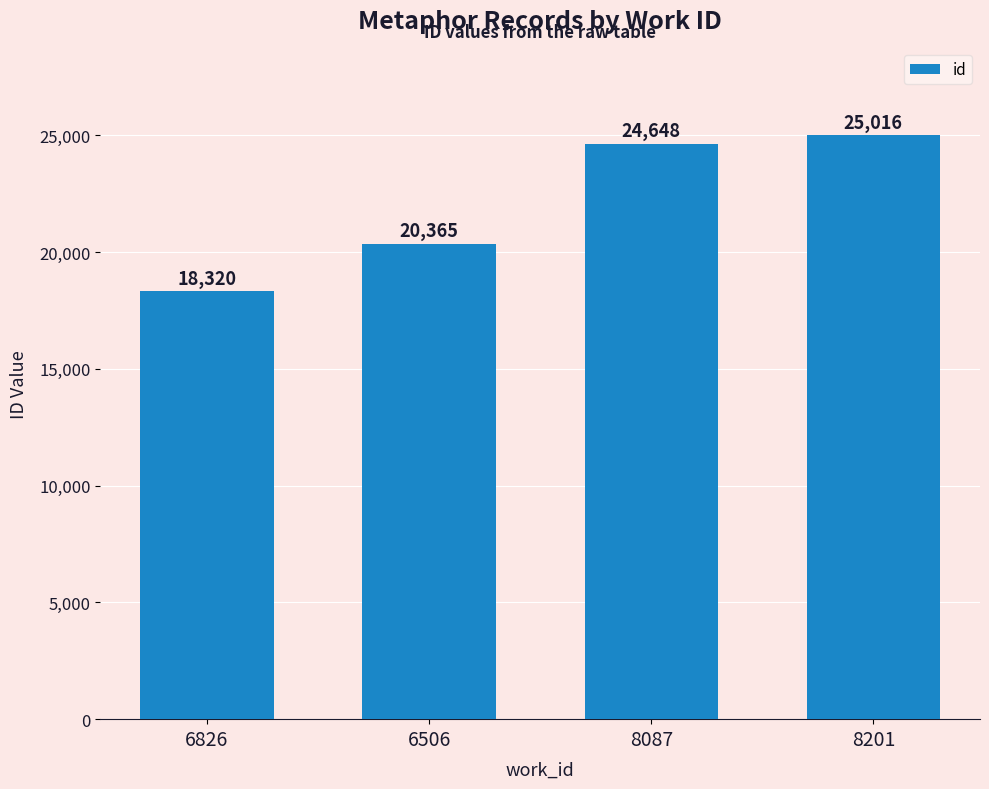

What is the average value?

22087